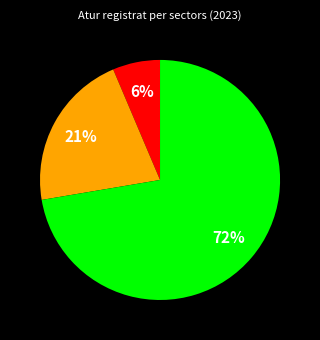

To the nearest percent, what is the average slice percentage?

33%